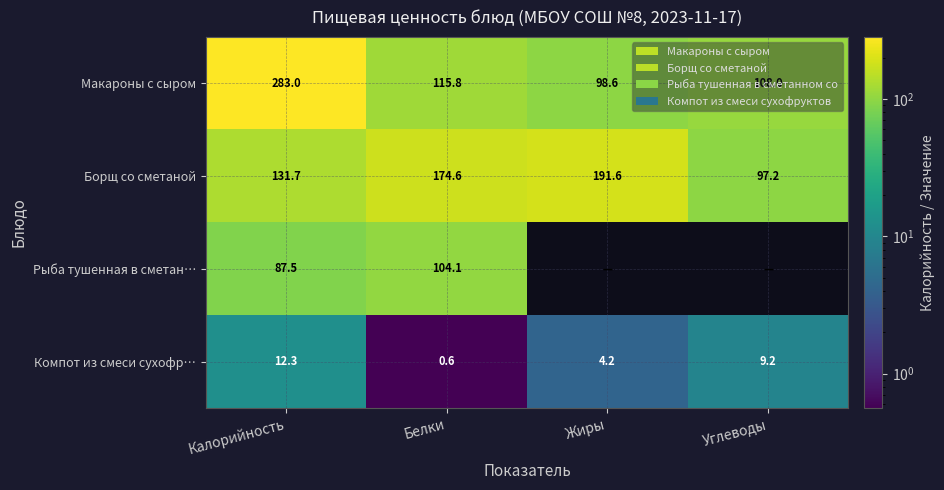

True or false: Макароны с сыром has a value of 98.6 at Жиры.

True